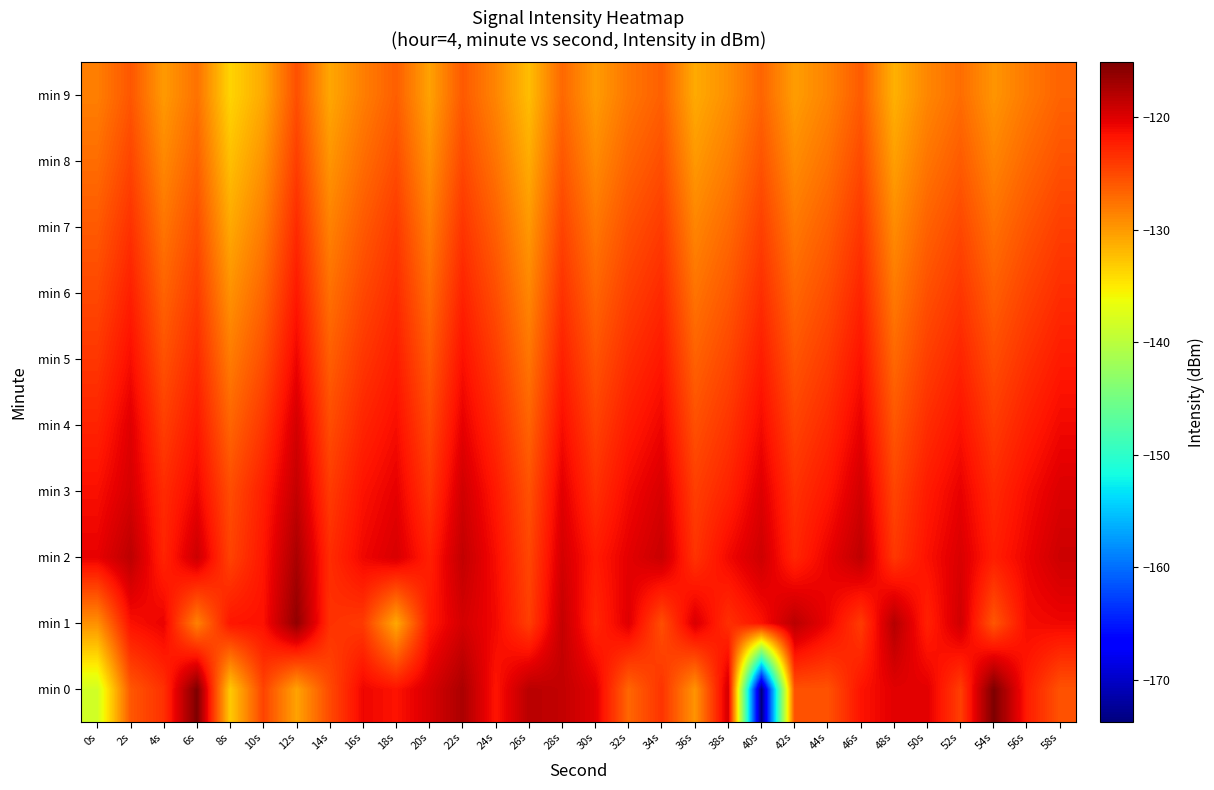

What is the difference between the highest and lowest values at 8s?

11.8